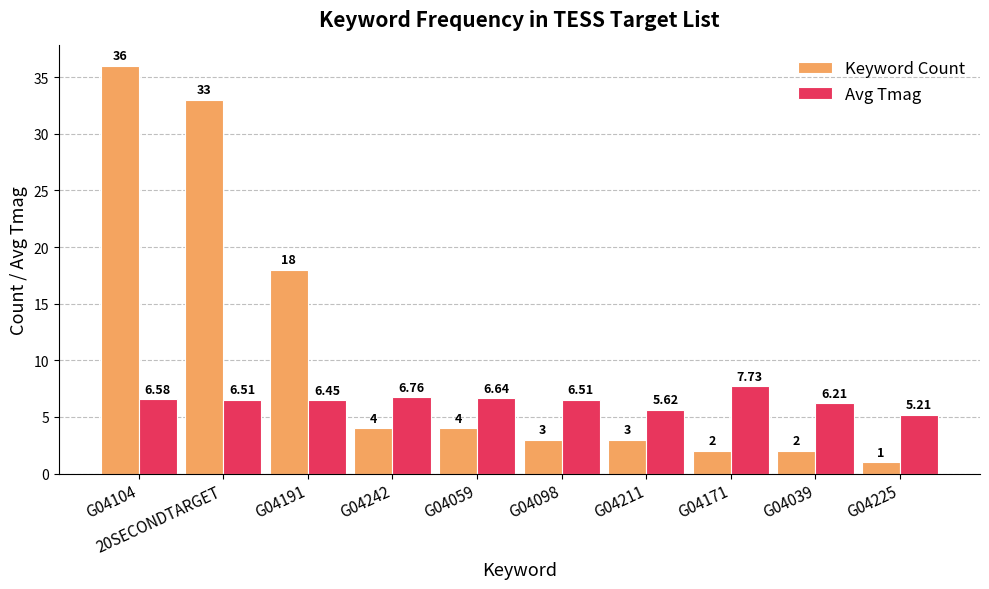

Where is Avg Tmag nearest to the value 6?

G04039